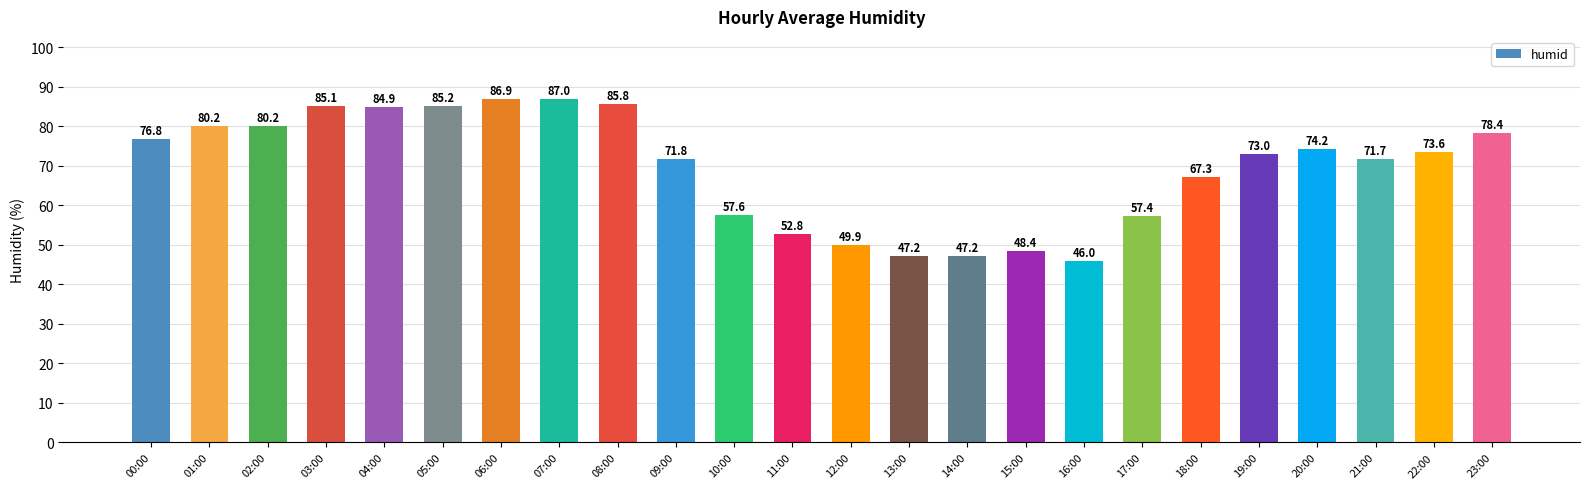

Reading right to left, transcribe all the data shown in this chart.

78.4	73.6	71.7	74.2	73.0	67.3	57.4	46.0	48.4	47.2	47.2	49.9	52.8	57.6	71.8	85.8	87.0	86.9	85.2	84.9	85.1	80.2	80.2	76.8